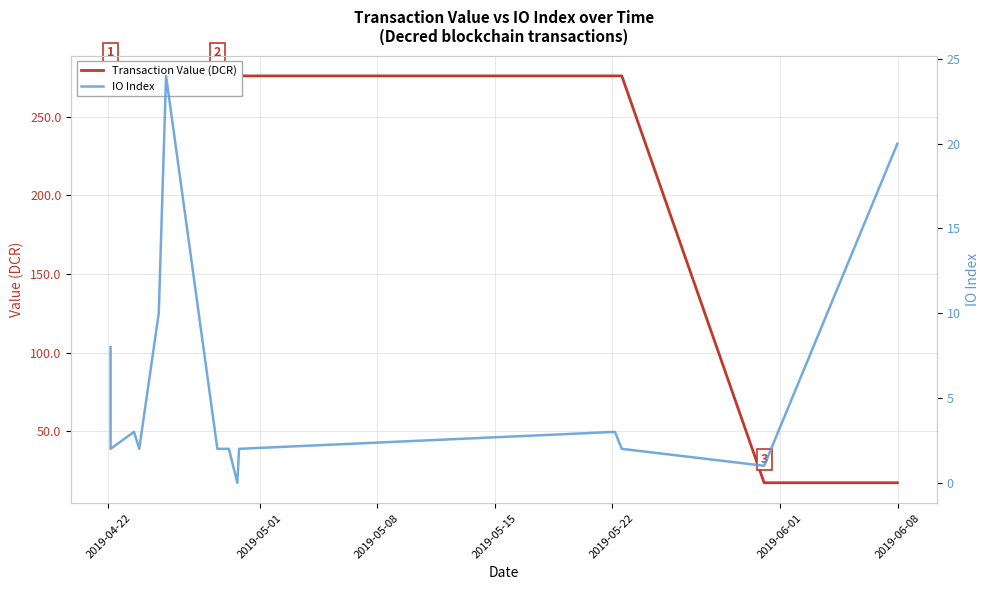

Reading left to right, what are all the values shown in this chart?

Transaction Value (DCR): 275.8	275.8	275.8	275.8	275.8	275.8	275.8	275.8	275.9	275.9	275.9	275.9	17.2	17.2
IO Index: 8.0	2.0	3.0	2.0	10.0	24.0	2.0	2.0	0.0	2.0	3.0	2.0	1.0	20.0